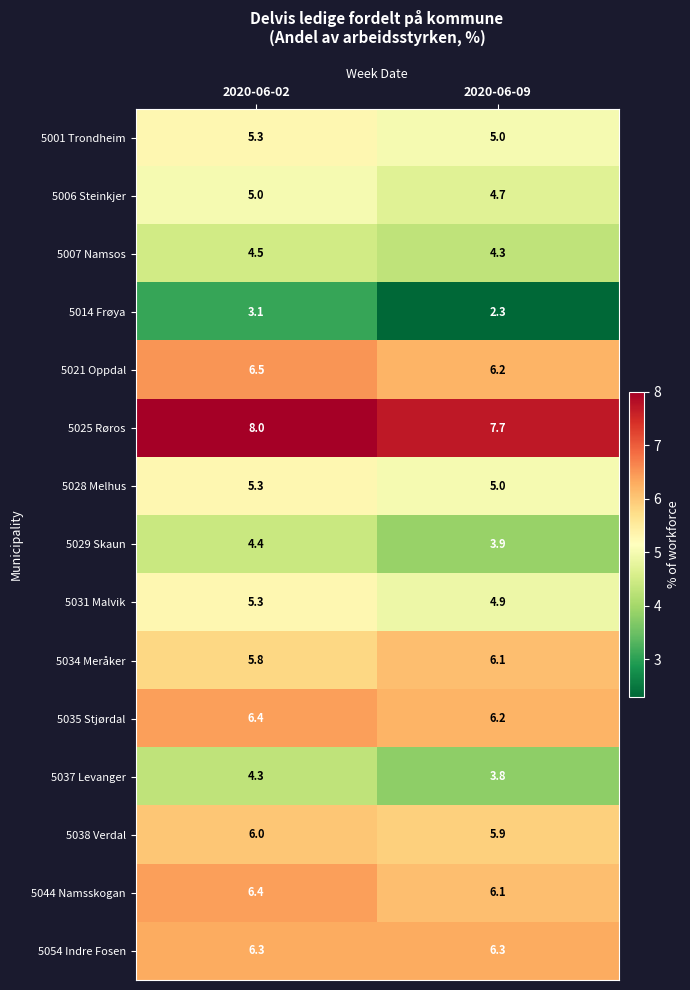

Count the number of data series in this chart.

15